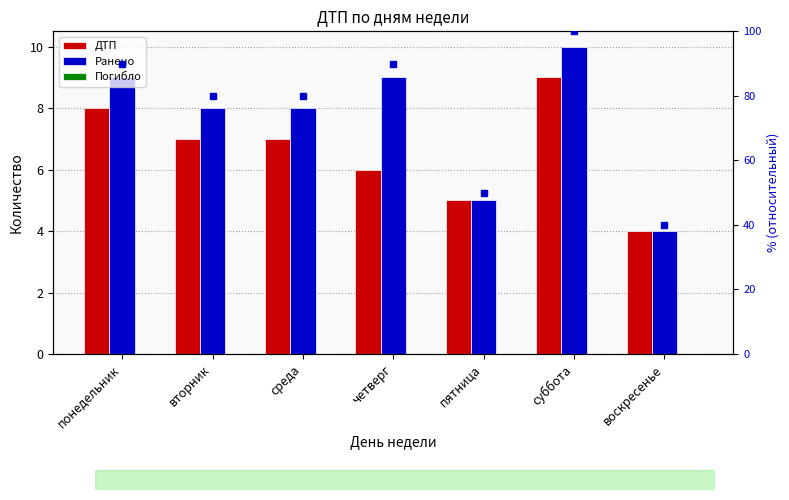

At which category is the sum across all series the highest?

суббота